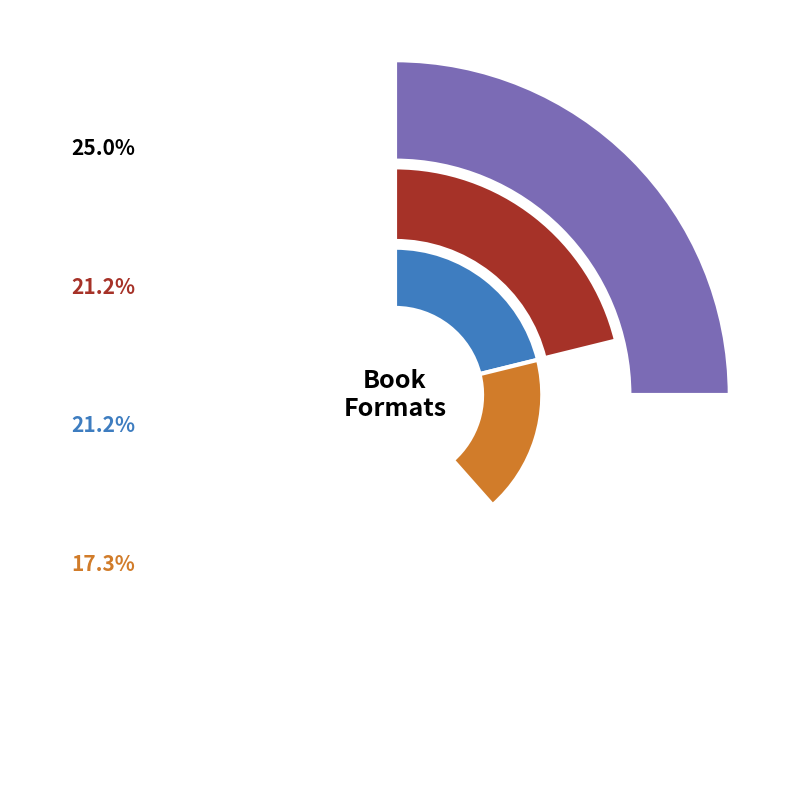

True or false: eBook accounts for 21% of the total.

True